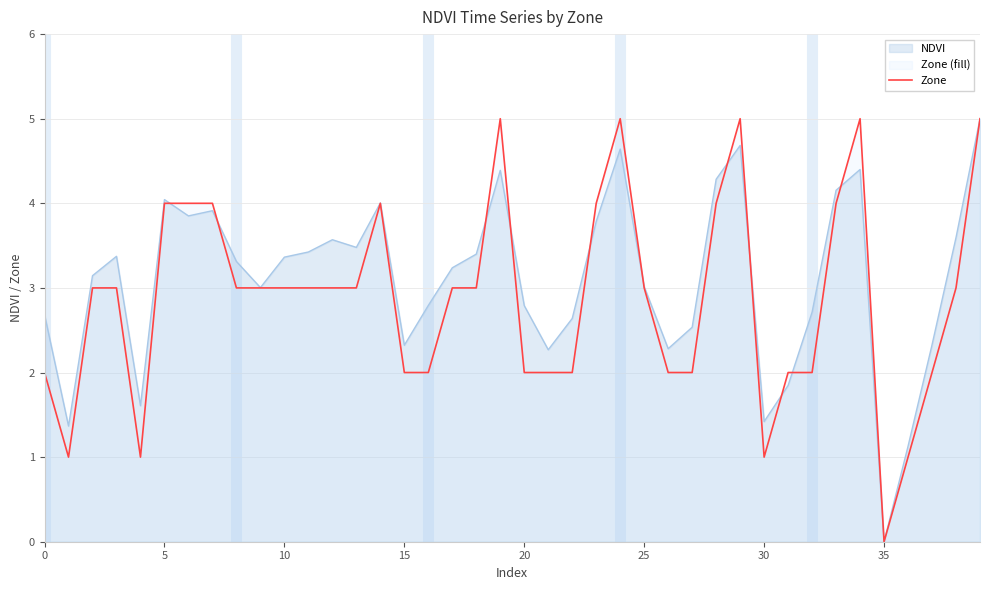

The value of NDVI at 20 is 3.9. True or false?

False